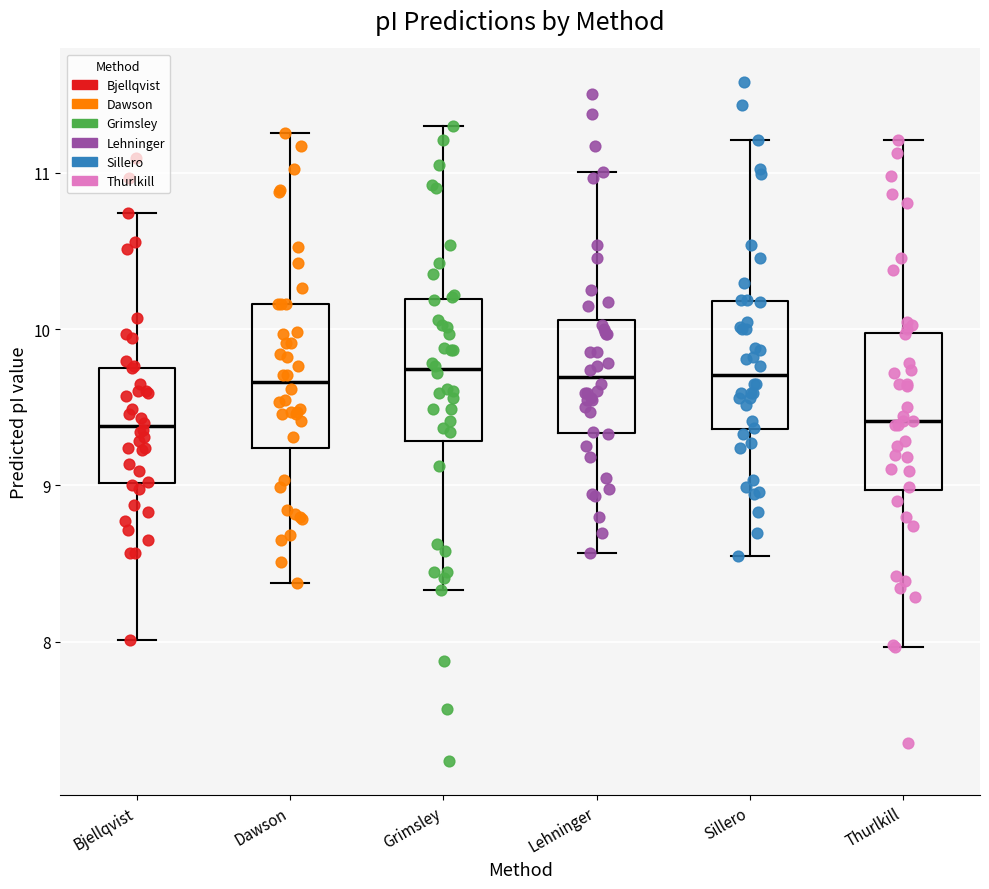

Reading left to right, transcribe this box plot: for each box, give where its median line is, the range the box spans, and where its two whiskers end, as read against the y-axis. The values are not printed on the chart, so give them approximately, as read against the axis.

Bjellqvist: median 9.4, box 9.0 to 9.8, whiskers 8.0 to 10.7
Dawson: median 9.7, box 9.2 to 10.2, whiskers 8.4 to 11.3
Grimsley: median 9.7, box 9.3 to 10.2, whiskers 8.3 to 11.3
Lehninger: median 9.7, box 9.3 to 10.1, whiskers 8.6 to 11.0
Sillero: median 9.7, box 9.4 to 10.2, whiskers 8.6 to 11.2
Thurlkill: median 9.4, box 9.0 to 10.0, whiskers 8.0 to 11.2